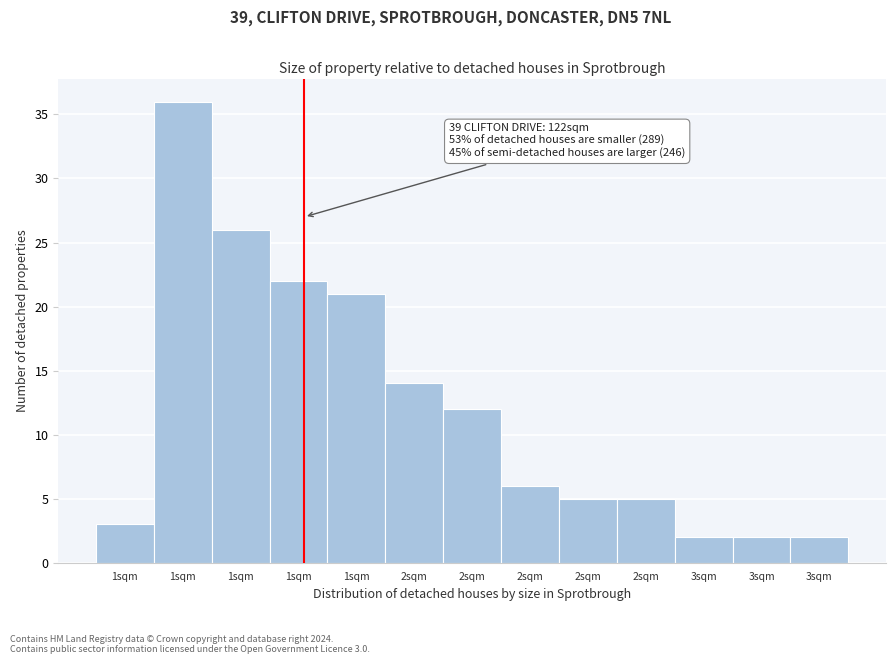

How many series are shown in this chart?

1